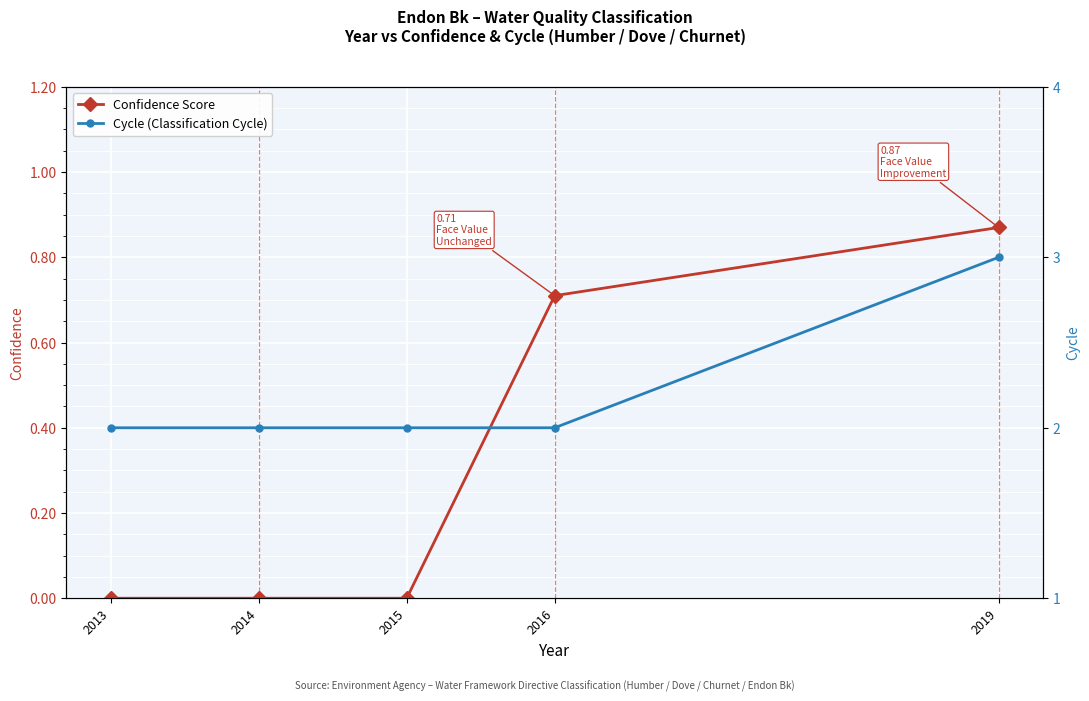

Count the number of data series in this chart.

2